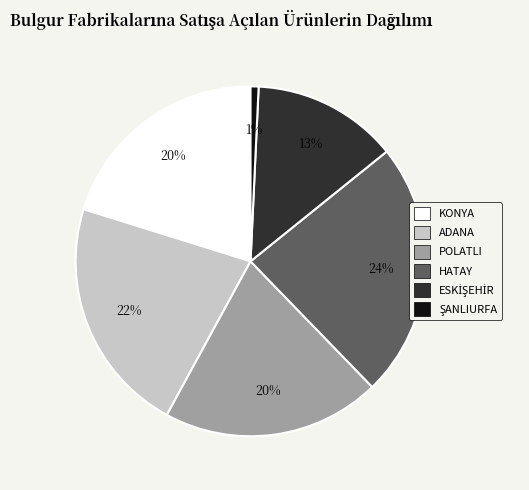

How many segments does this pie chart have?

6